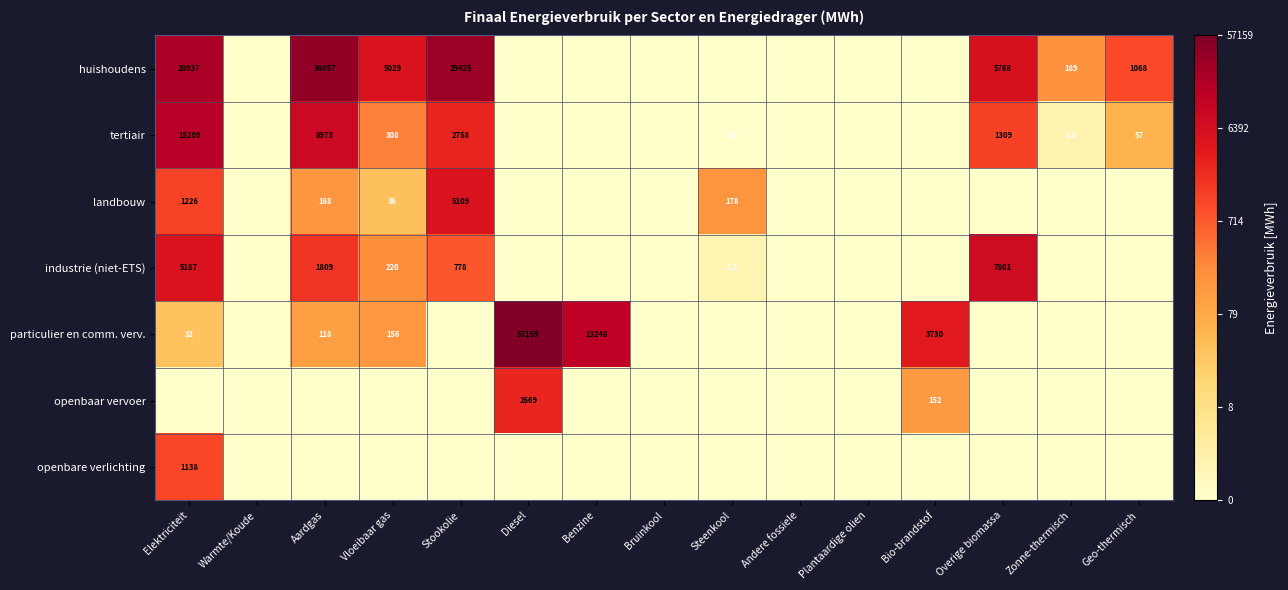

Is it true that industrie (niet-ETS) equals 2969.7 at Overige biomassa?

False